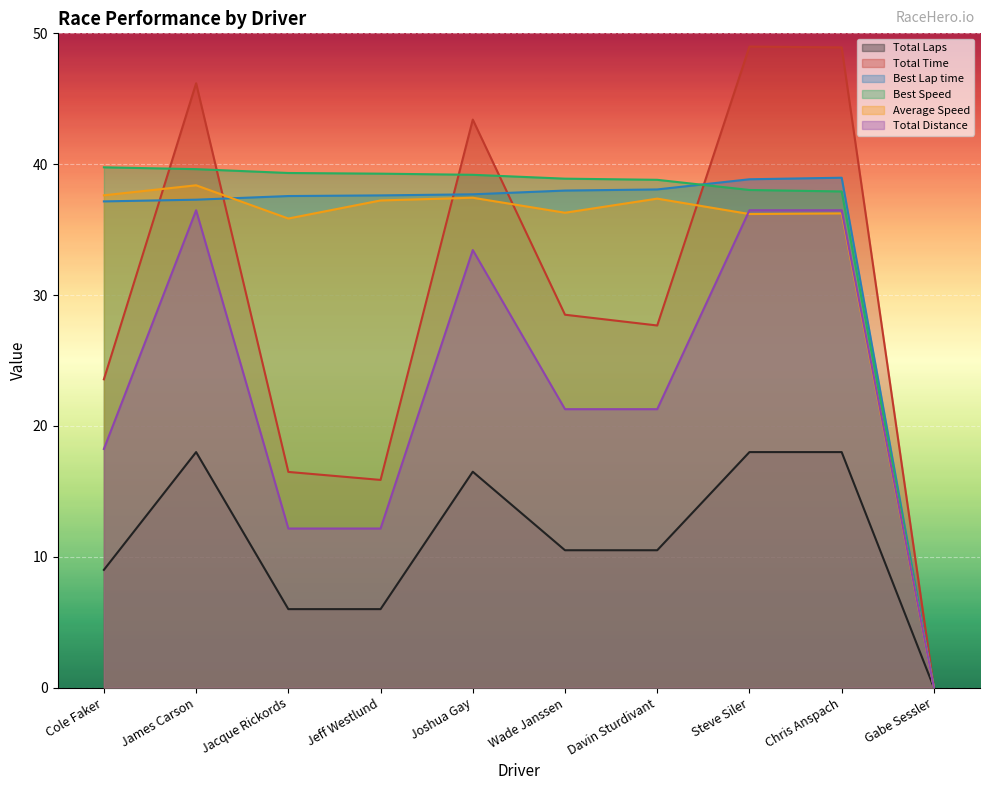

After their last crossing, which series has the higher values: Best Speed or Total Time?

Total Time